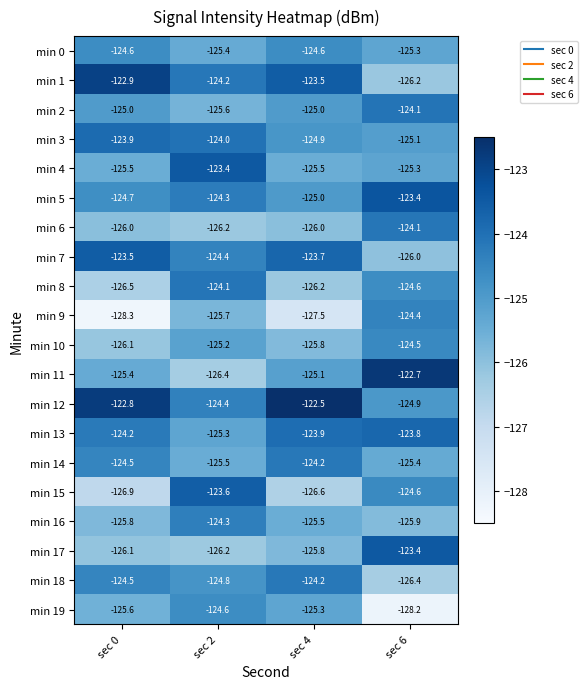

Read the min 12 value at sec 0.

-122.8